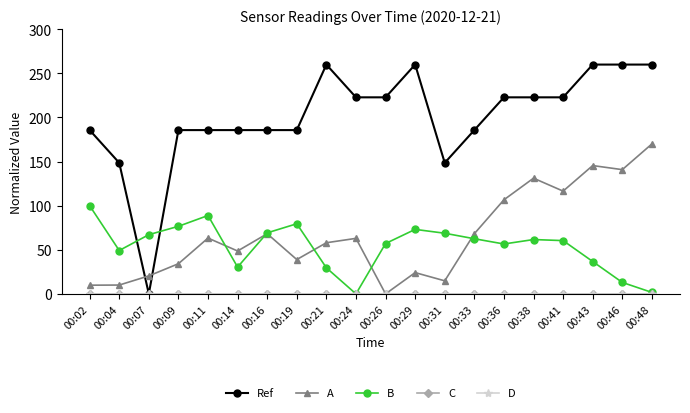

What is the sum of all A values?

1332.4